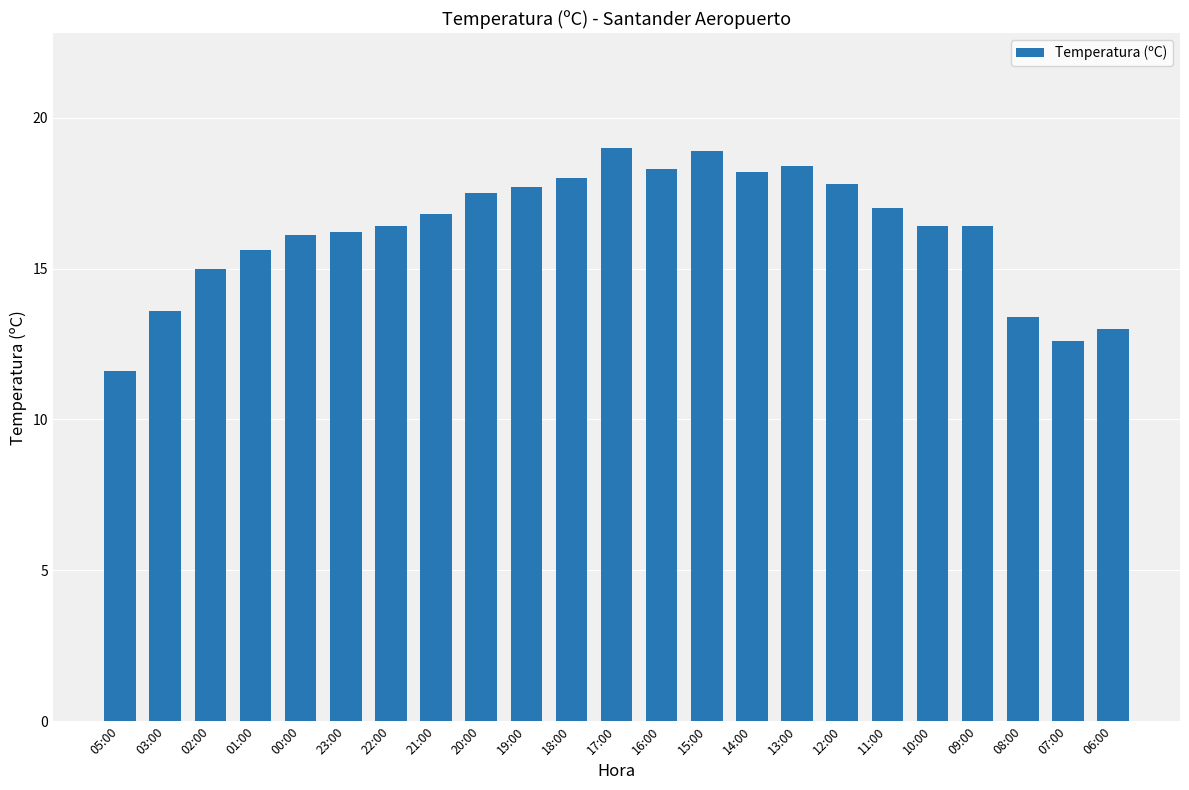

True or false: the data shows 16.4 at 09:00.

True